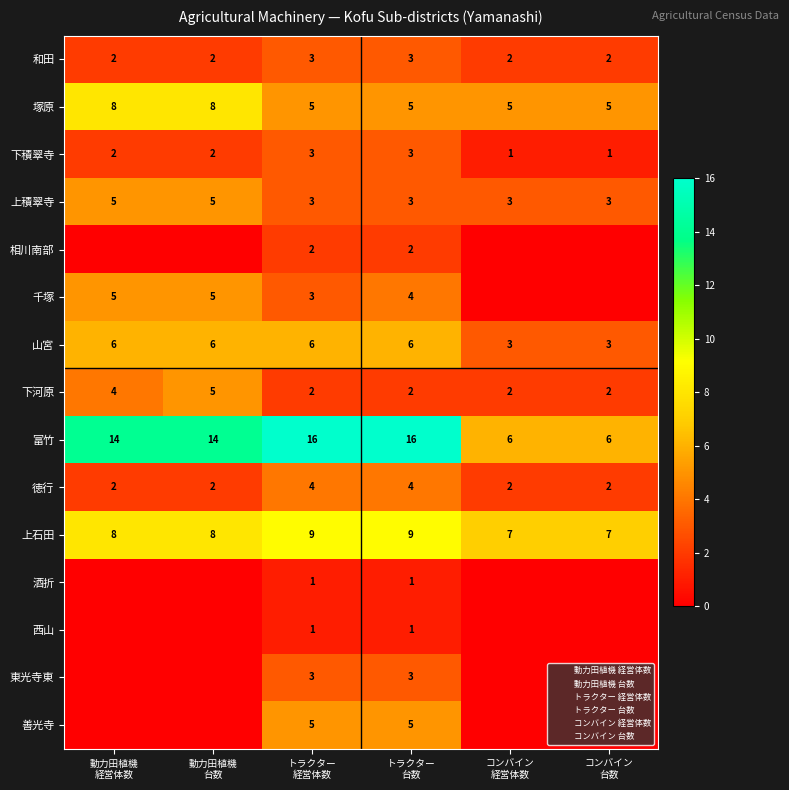

Which category has the highest value across all series?

トラクター
経営体数